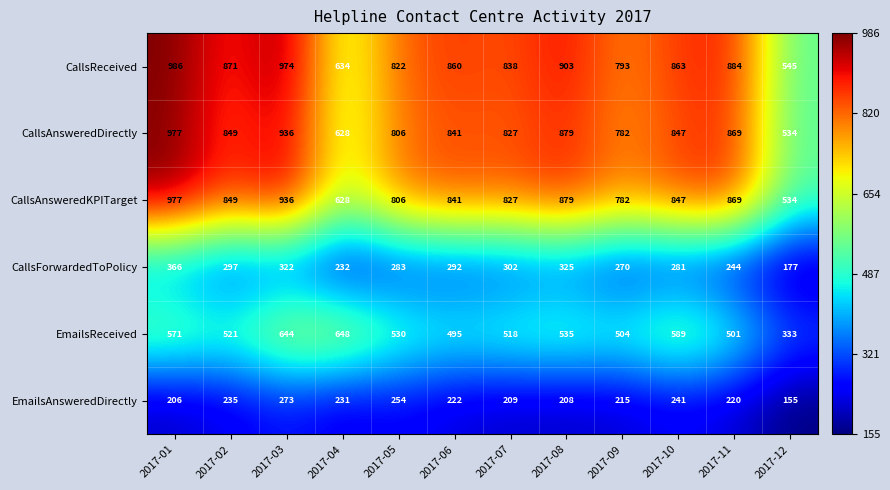

How many data points in CallsReceived are less than 863?

6